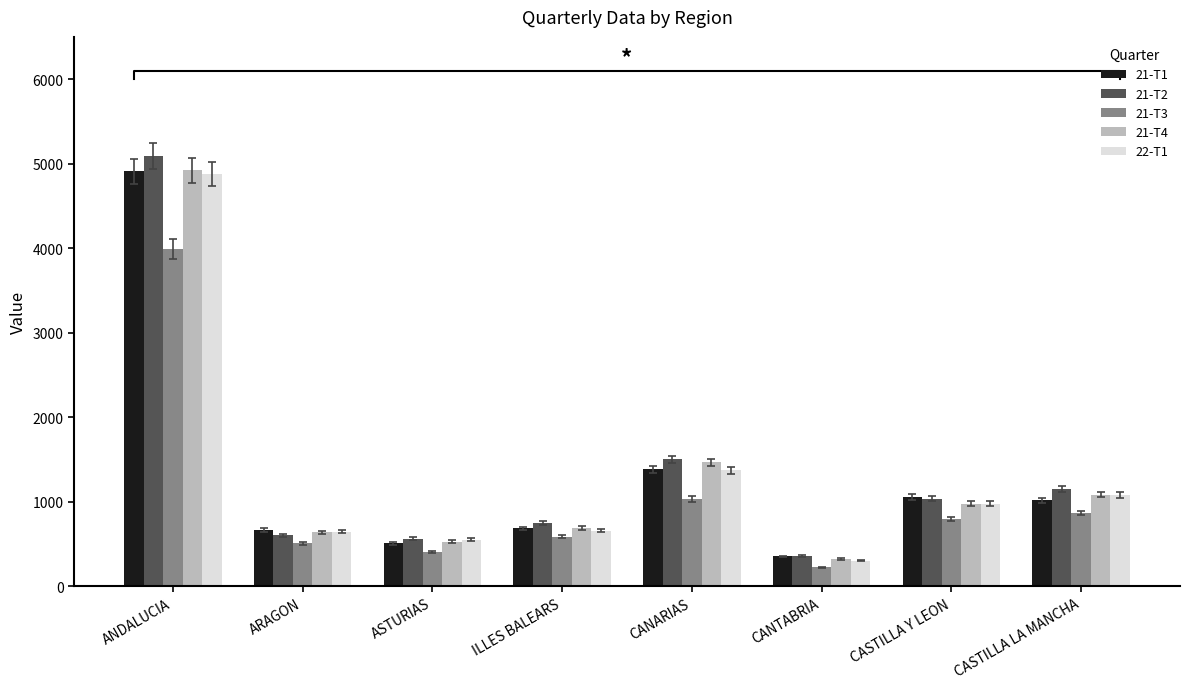

True or false: 21-T2 has a value of 1804 at CASTILLA LA MANCHA.

False